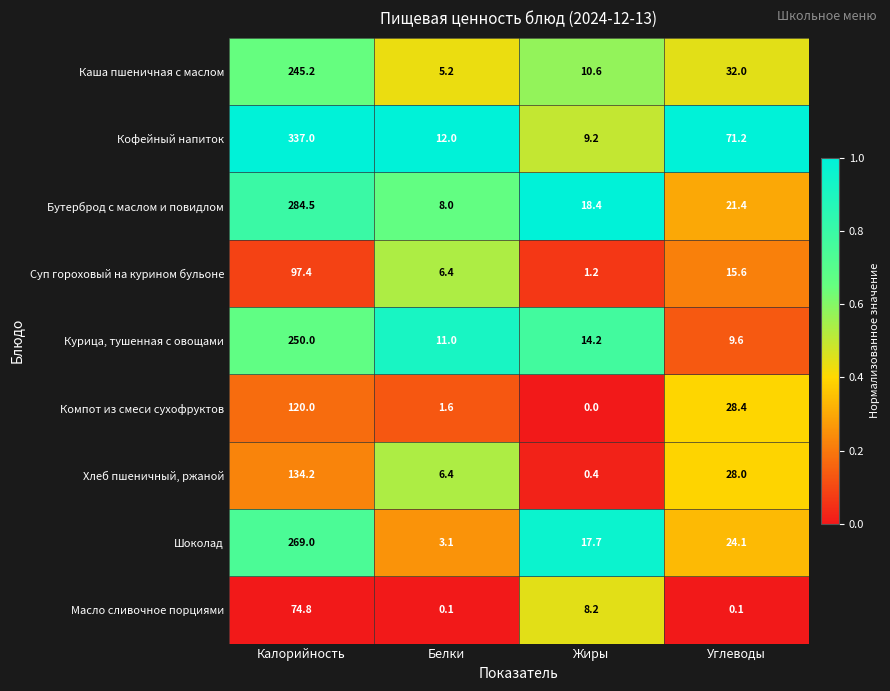

What is the spread (max minus min) of values at Белки?

11.9